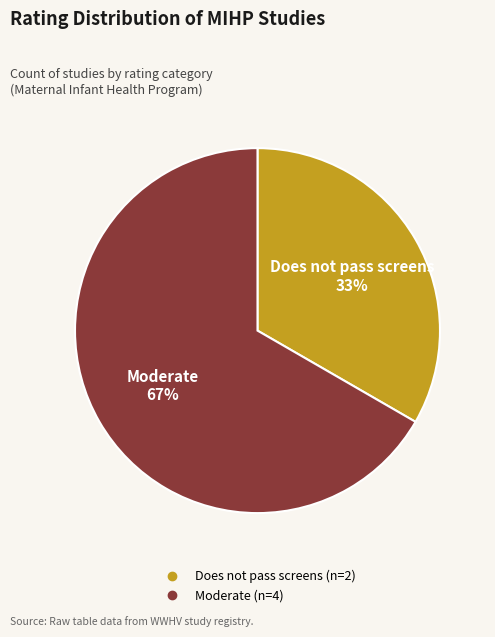

Does any single category account for the majority?

Yes